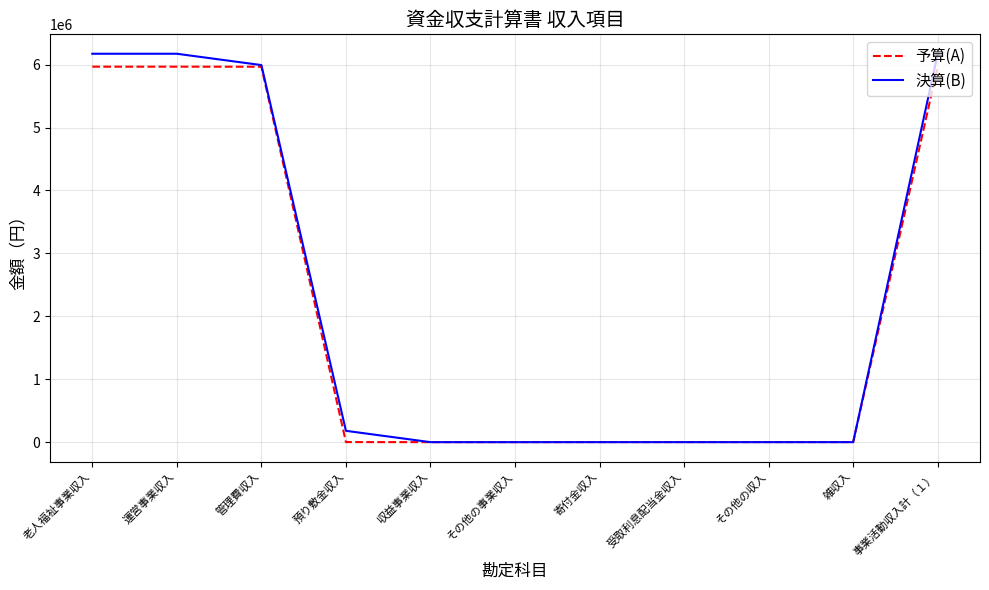

What is the difference between the maximum and minimum values in the 決算(B) series?

6172504